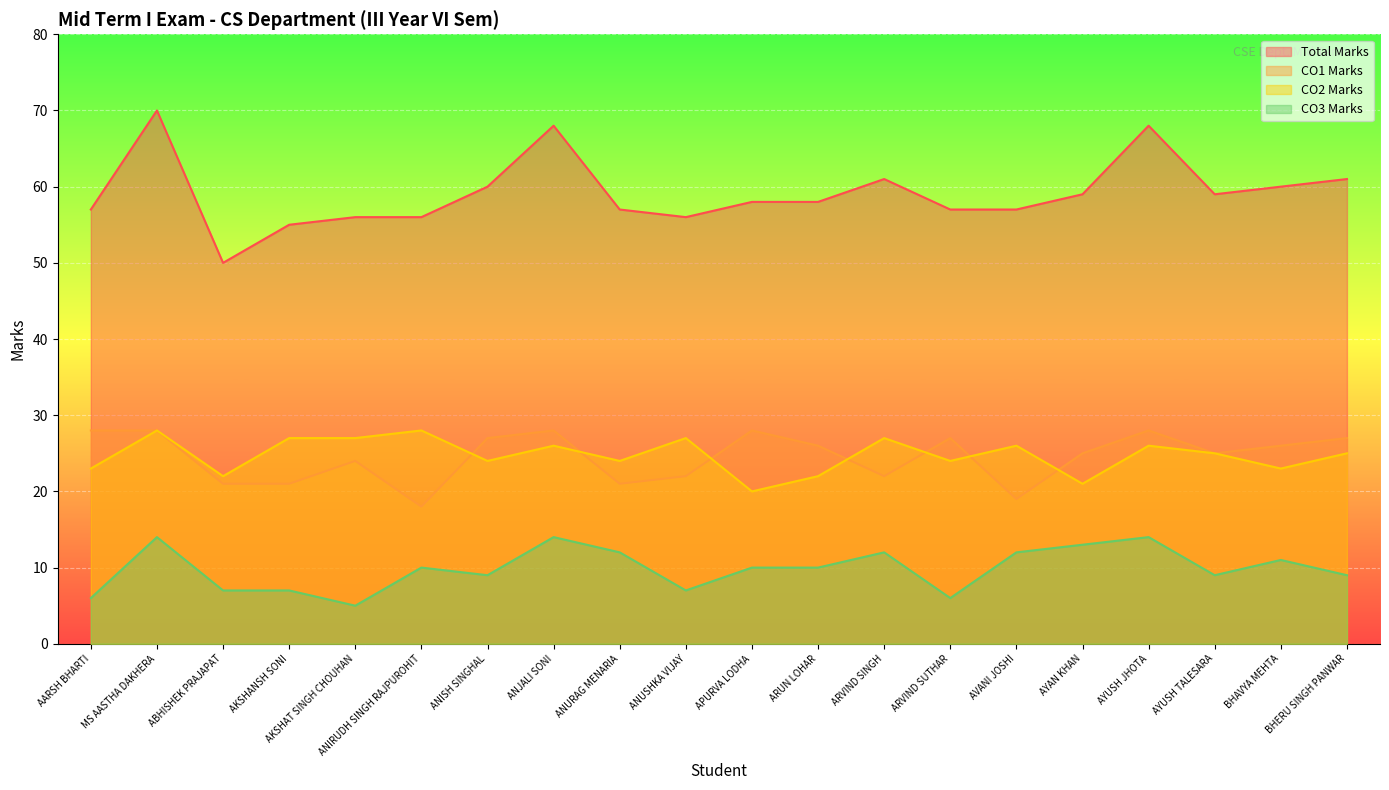

What position from the right is ANIRUDH SINGH RAJPUROHIT?

15